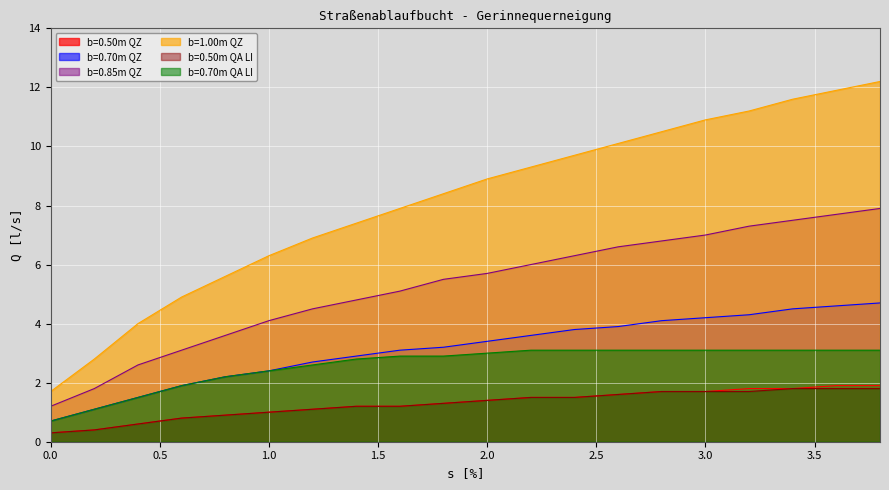

Reading left to right, transcribe all the data shown in this chart.

b=0.50m QZ: 0.0=0.3	0.2=0.4	0.4=0.6	0.6=0.8	0.8=0.9	1.0=1.0	1.2=1.1	1.4=1.2	1.6=1.2	1.8=1.3	2.0=1.4	2.2=1.5	2.4=1.5	2.6=1.6	2.8=1.7	3.0=1.7	3.2=1.8	3.4=1.8	3.6=1.9	3.8=1.9
b=0.70m QZ: 0.0=0.7	0.2=1.1	0.4=1.5	0.6=1.9	0.8=2.2	1.0=2.4	1.2=2.7	1.4=2.9	1.6=3.1	1.8=3.2	2.0=3.4	2.2=3.6	2.4=3.8	2.6=3.9	2.8=4.1	3.0=4.2	3.2=4.3	3.4=4.5	3.6=4.6	3.8=4.7
b=0.85m QZ: 0.0=1.2	0.2=1.8	0.4=2.6	0.6=3.1	0.8=3.6	1.0=4.1	1.2=4.5	1.4=4.8	1.6=5.1	1.8=5.5	2.0=5.7	2.2=6.0	2.4=6.3	2.6=6.6	2.8=6.8	3.0=7.0	3.2=7.3	3.4=7.5	3.6=7.7	3.8=7.9
b=1.00m QZ: 0.0=1.7	0.2=2.8	0.4=4.0	0.6=4.9	0.8=5.6	1.0=6.3	1.2=6.9	1.4=7.4	1.6=7.9	1.8=8.4	2.0=8.9	2.2=9.3	2.4=9.7	2.6=10.1	2.8=10.5	3.0=10.9	3.2=11.2	3.4=11.6	3.6=11.9	3.8=12.2
b=0.50m QA LI: 0.0=0.3	0.2=0.4	0.4=0.6	0.6=0.8	0.8=0.9	1.0=1.0	1.2=1.1	1.4=1.2	1.6=1.2	1.8=1.3	2.0=1.4	2.2=1.5	2.4=1.5	2.6=1.6	2.8=1.7	3.0=1.7	3.2=1.7	3.4=1.8	3.6=1.8	3.8=1.8
b=0.70m QA LI: 0.0=0.7	0.2=1.1	0.4=1.5	0.6=1.9	0.8=2.2	1.0=2.4	1.2=2.6	1.4=2.8	1.6=2.9	1.8=2.9	2.0=3.0	2.2=3.1	2.4=3.1	2.6=3.1	2.8=3.1	3.0=3.1	3.2=3.1	3.4=3.1	3.6=3.1	3.8=3.1